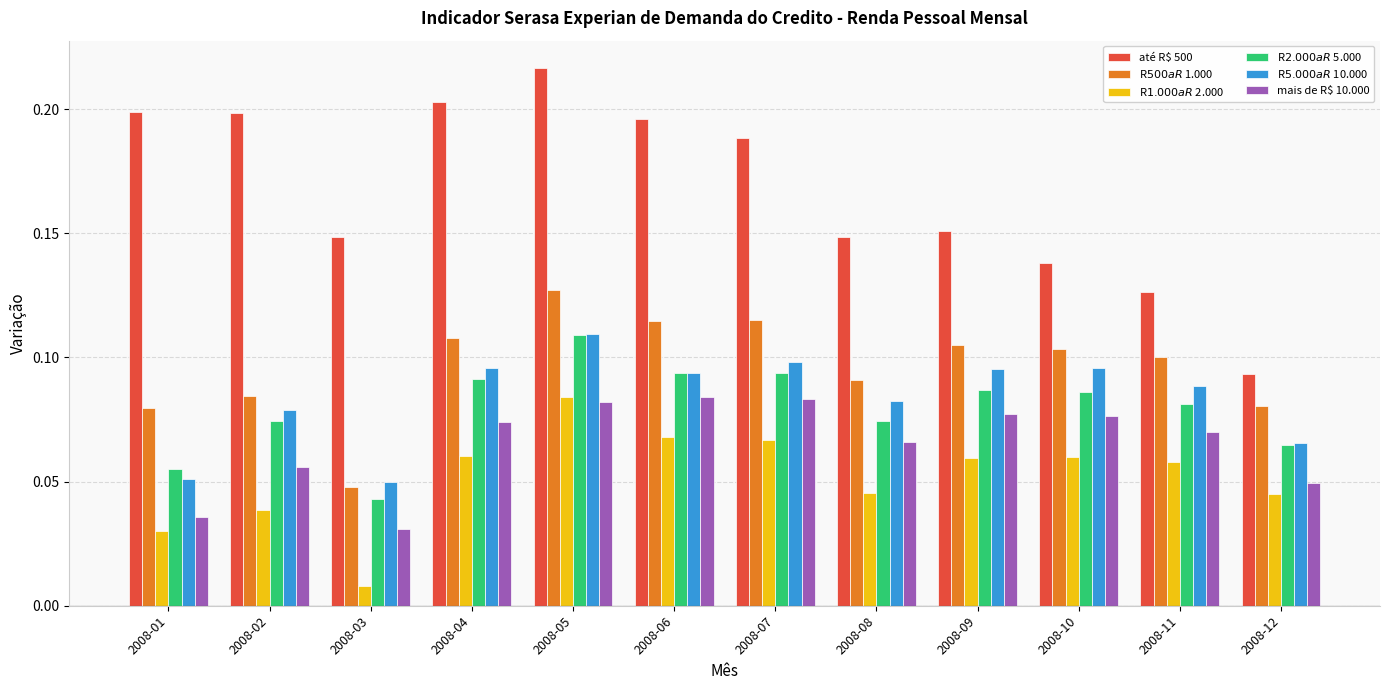

How many distinct data groups are displayed?

6